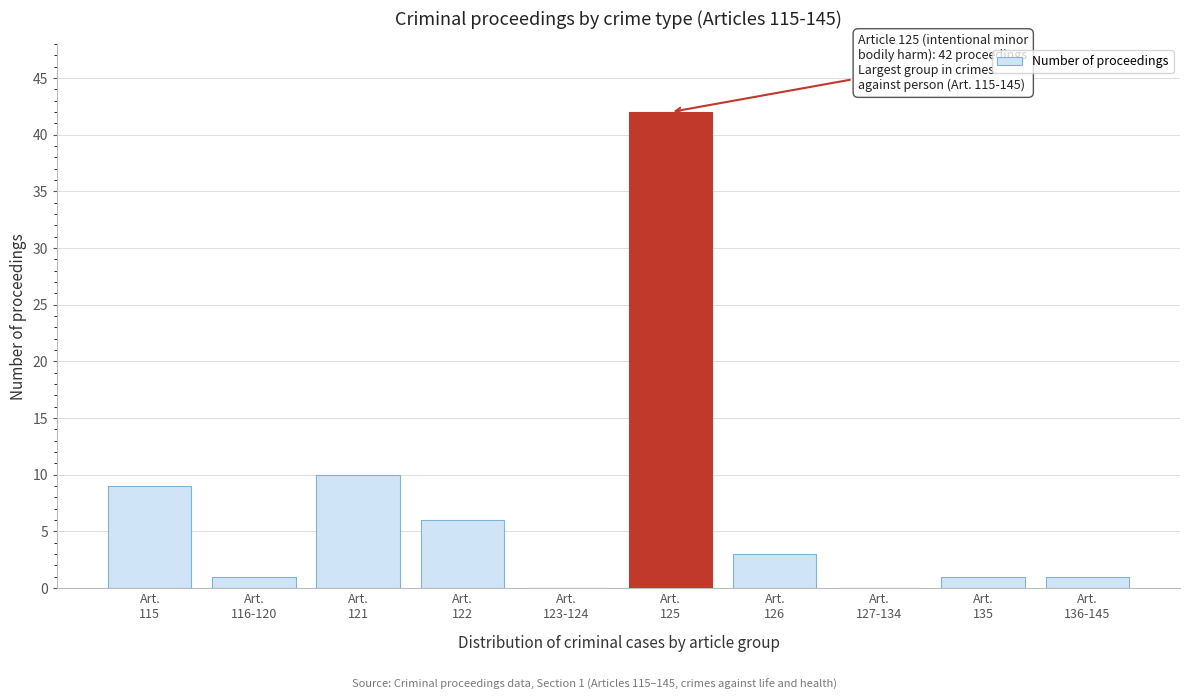

What is the greatest value displayed?

42